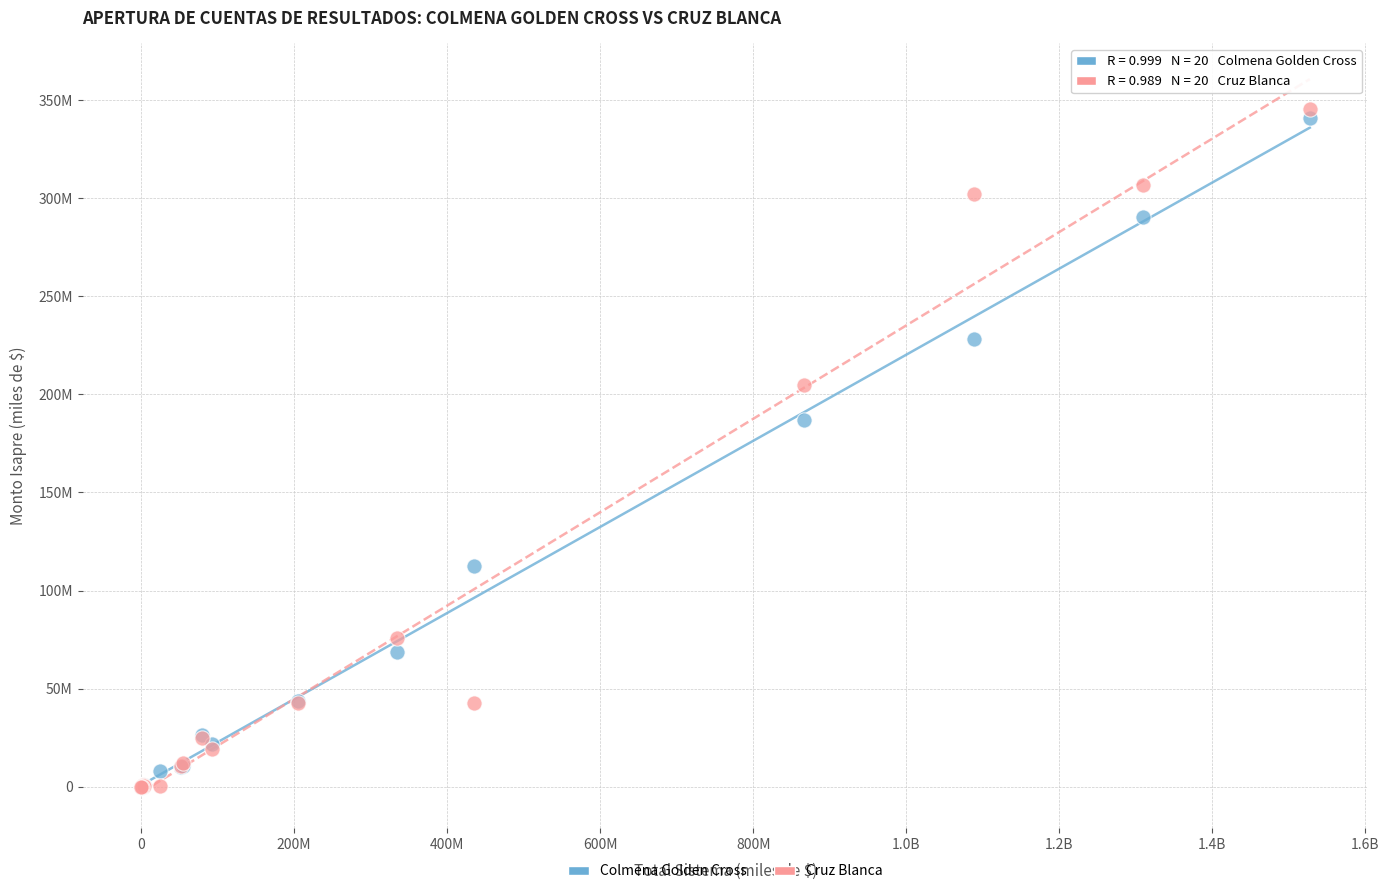

What are all the series names shown in the legend?

Colmena Golden Cross, Cruz Blanca